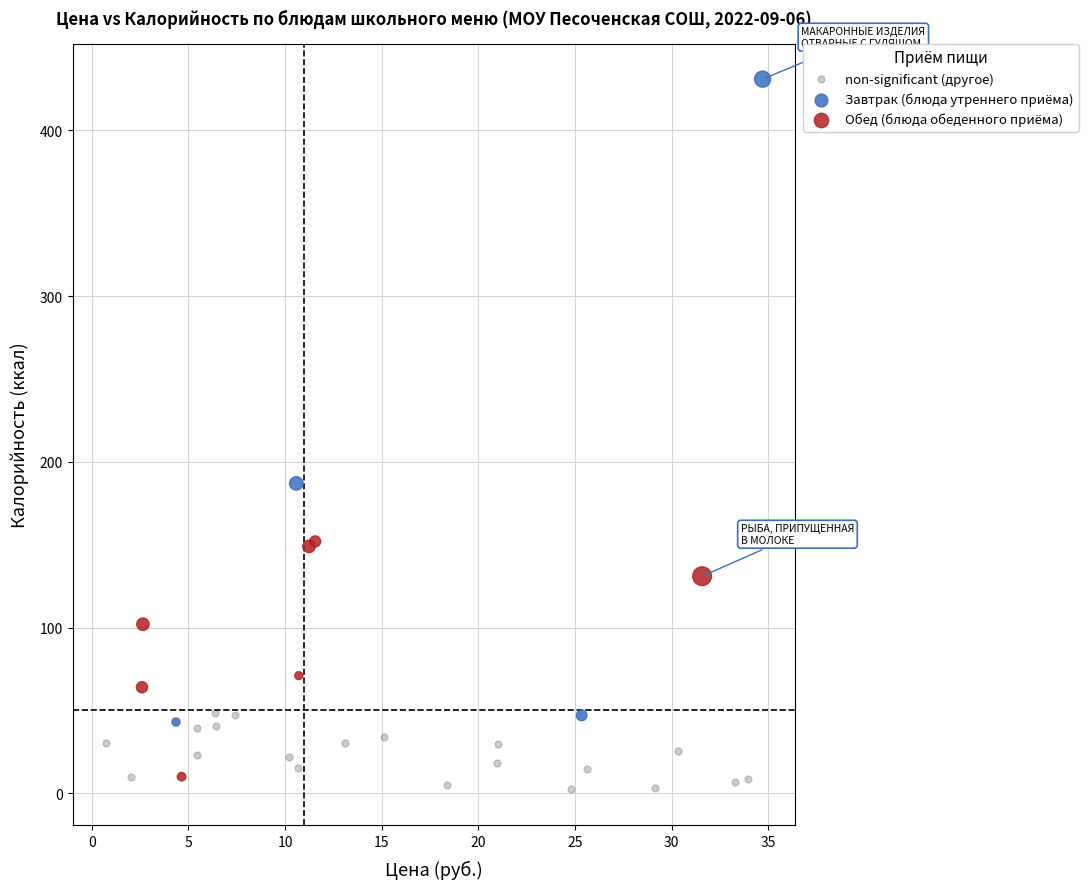

Which series reaches the maximum Y coordinate?

Завтрак (блюда утреннего приёма)